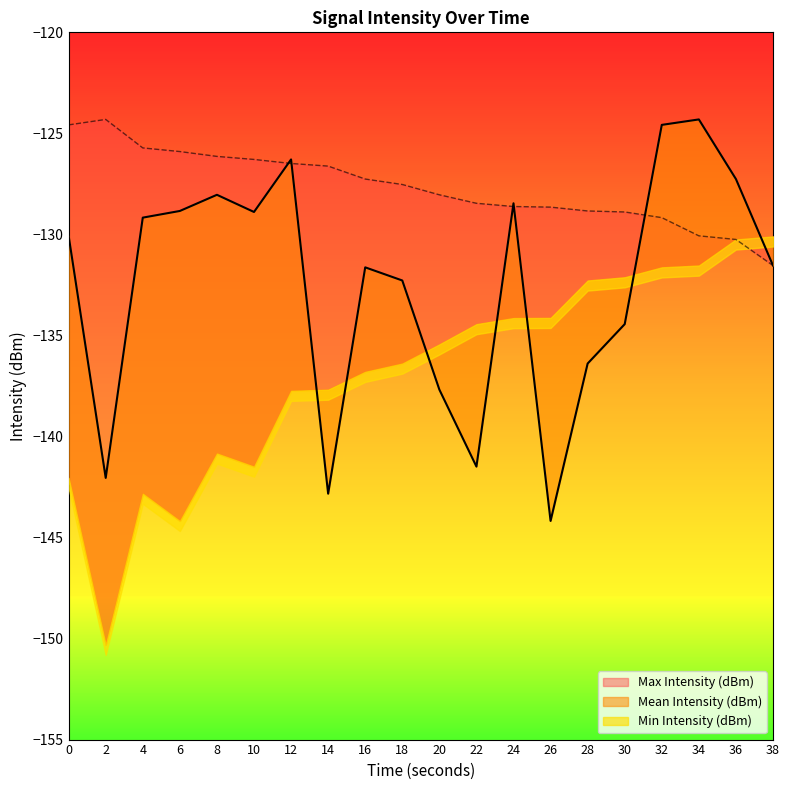

List the labels in order of Mean Intensity (dBm) value, largest first.

34, 32, 12, 36, 8, 24, 6, 10, 4, 0, 38, 16, 18, 30, 28, 20, 22, 2, 14, 26